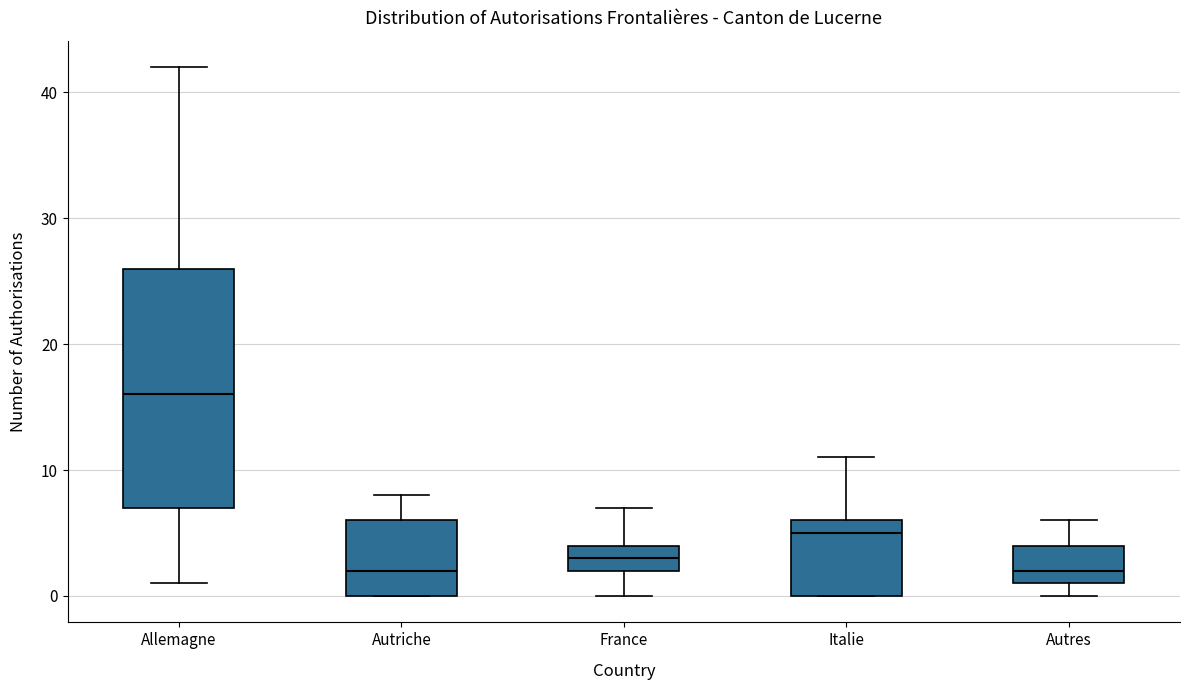

Comparing the boxes themselves (not the whiskers), which one is the tallest?

Allemagne